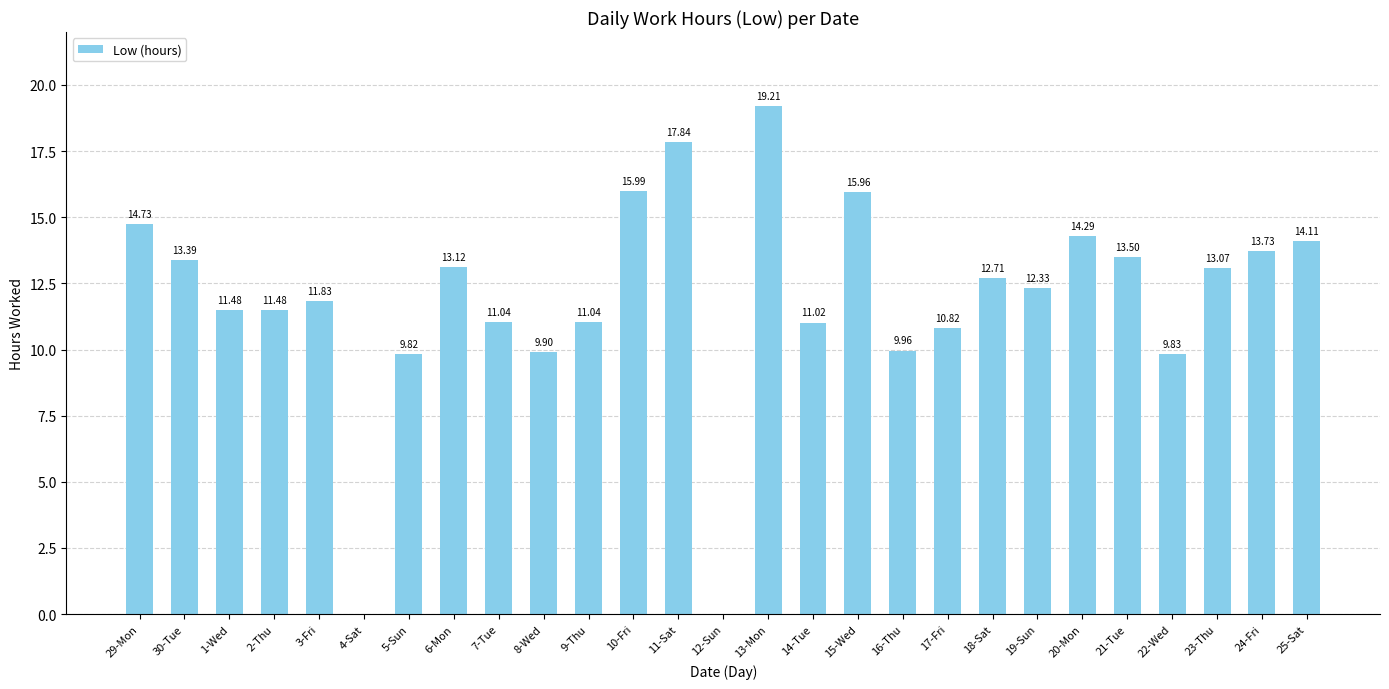

Reading right to left, what are all the values shown in this chart?

25-Sat=14.1	24-Fri=13.7	23-Thu=13.1	22-Wed=9.8	21-Tue=13.5	20-Mon=14.3	19-Sun=12.3	18-Sat=12.7	17-Fri=10.8	16-Thu=10.0	15-Wed=16.0	14-Tue=11.0	13-Mon=19.2	12-Sun=0.0	11-Sat=17.8	10-Fri=16.0	9-Thu=11.0	8-Wed=9.9	7-Tue=11.0	6-Mon=13.1	5-Sun=9.8	4-Sat=0.0	3-Fri=11.8	2-Thu=11.5	1-Wed=11.5	30-Tue=13.4	29-Mon=14.7